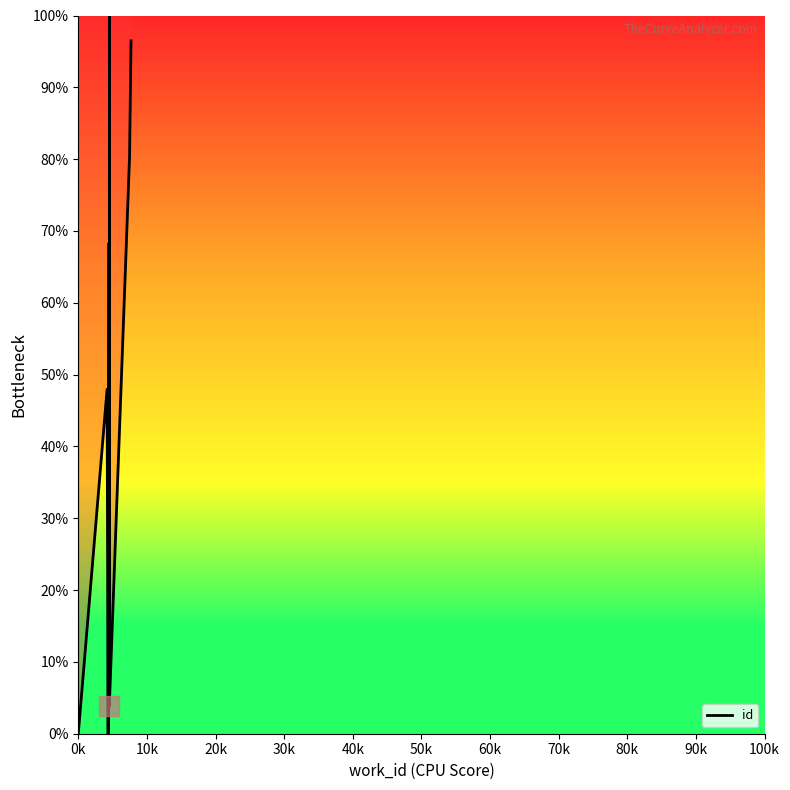

What is the greatest value displayed?

100.0